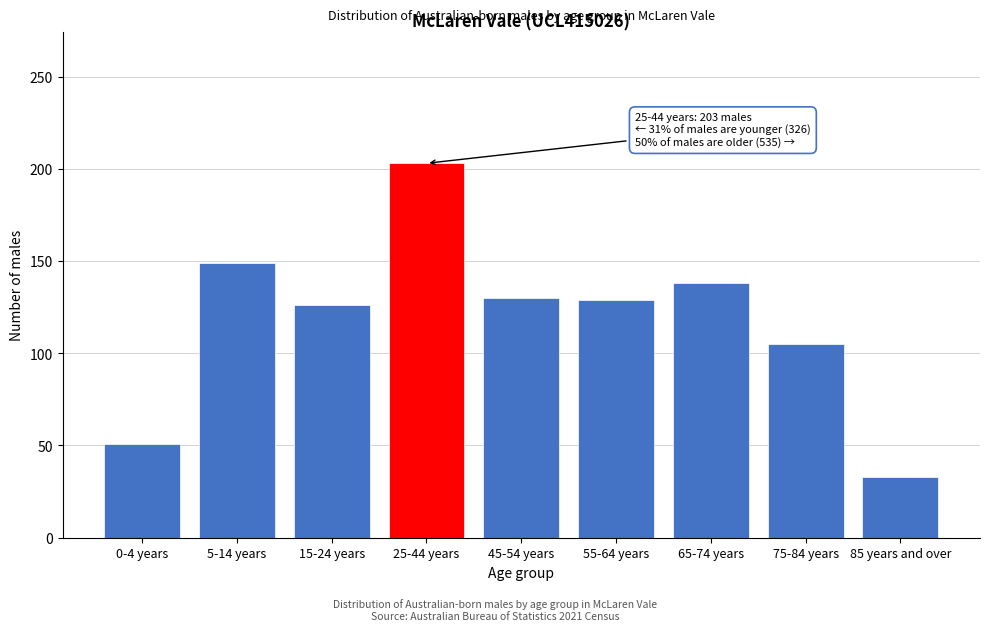

What is the difference between the second highest and second lowest values?

98